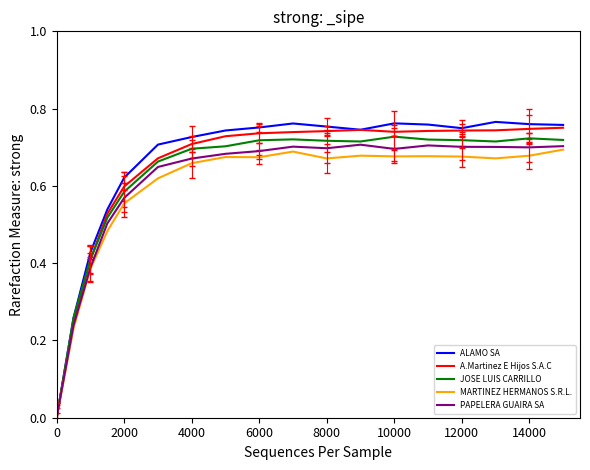

Reading left to right, what are all the values shown in this chart?

ALAMO SA: 0.0	0.3	0.4	0.5	0.6	0.7	0.7	0.7	0.8	0.8	0.8	0.7	0.8	0.8	0.7	0.8	0.8	0.8
A.Martinez E Hijos S.A.C: 0.0	0.2	0.4	0.5	0.6	0.7	0.7	0.7	0.7	0.7	0.7	0.7	0.7	0.7	0.7	0.7	0.7	0.8
JOSE LUIS CARRILLO: 0.0	0.3	0.4	0.5	0.6	0.7	0.7	0.7	0.7	0.7	0.7	0.7	0.7	0.7	0.7	0.7	0.7	0.7
MARTINEZ HERMANOS S.R.L.: 0.0	0.2	0.4	0.5	0.6	0.6	0.7	0.7	0.7	0.7	0.7	0.7	0.7	0.7	0.7	0.7	0.7	0.7
PAPELERA GUAIRA SA: 0.0	0.2	0.4	0.5	0.6	0.6	0.7	0.7	0.7	0.7	0.7	0.7	0.7	0.7	0.7	0.7	0.7	0.7